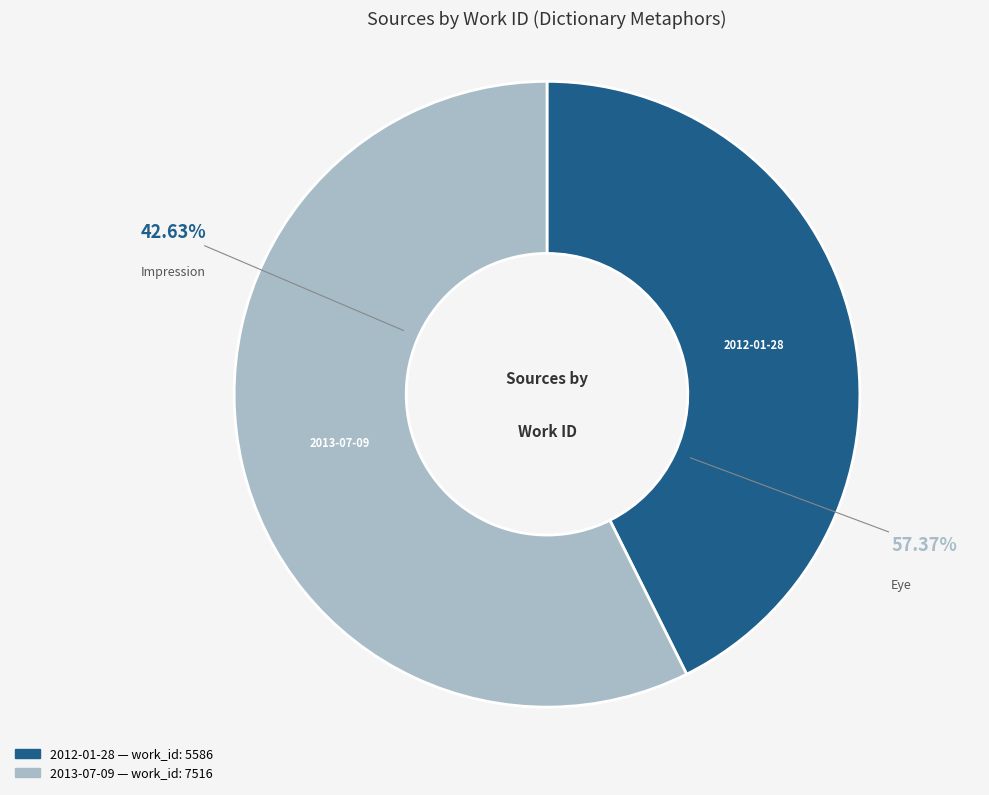

Count the number of slices in the pie.

2